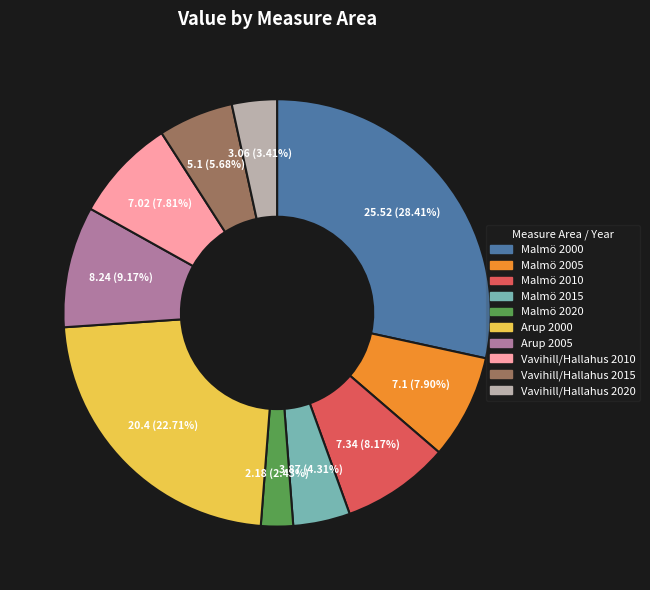

Do Vavihill/Hallahus 2015 and Arup 2005 together represent more than half of the pie?

No